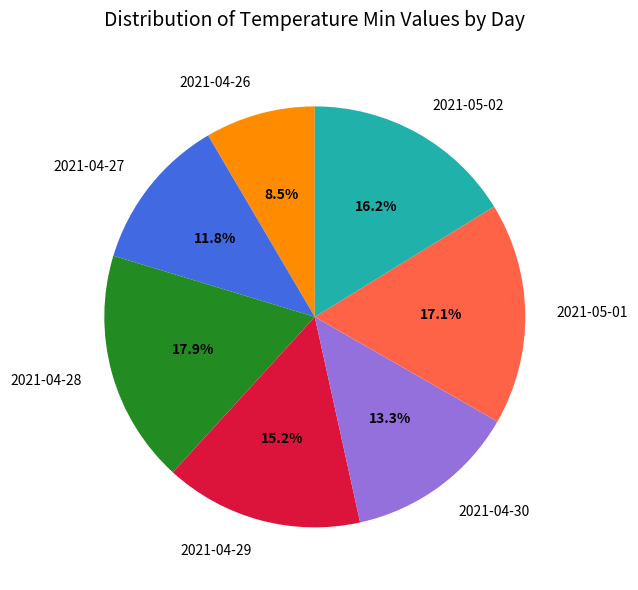

True or false: 2021-04-28 accounts for 18% of the total.

True